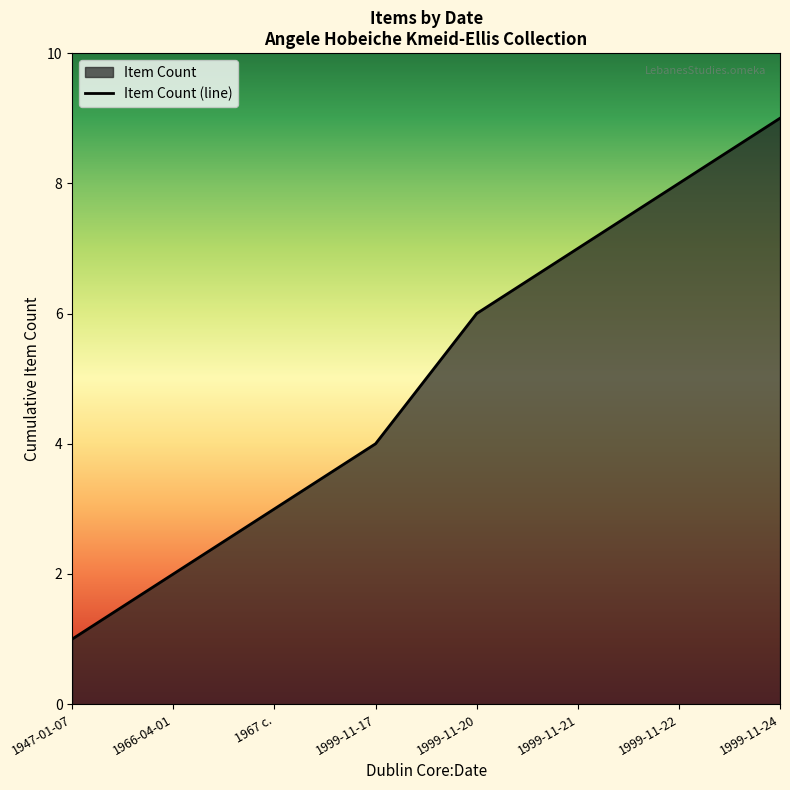

List the labels in order of value, largest first.

1999-11-24, 1999-11-22, 1999-11-21, 1999-11-20, 1999-11-17, 1967 c., 1966-04-01, 1947-01-07